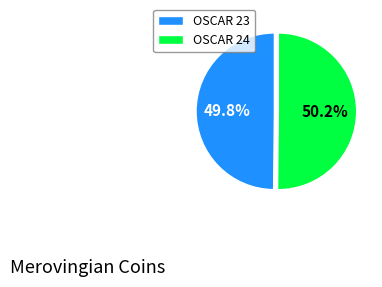

What percentage is the OSCAR 23 slice, to the nearest percent?

50%